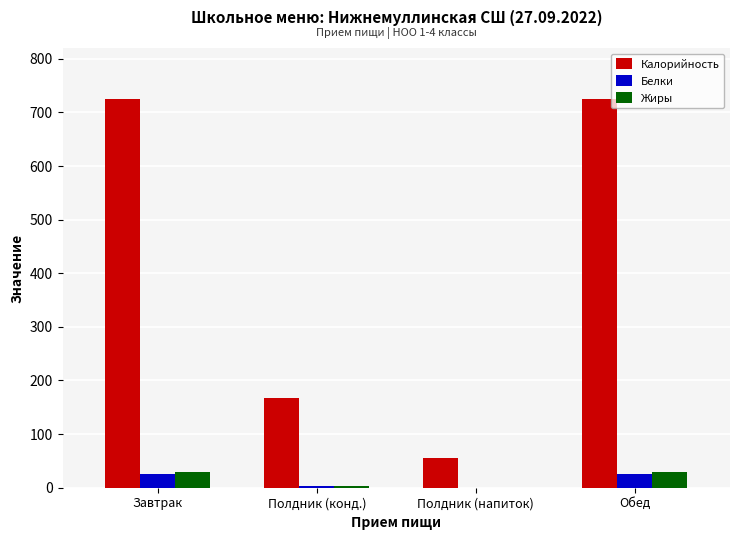

True or false: Белки has a value of 24.8 at Обед.

True